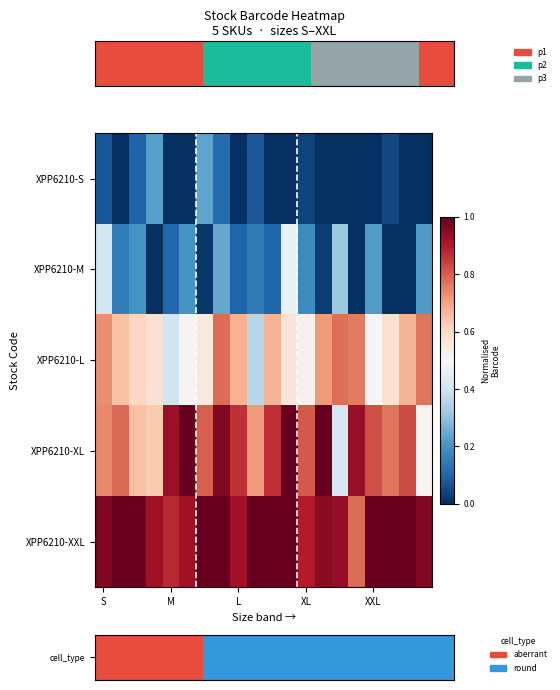

At which category is the sum across all series the highest?

S